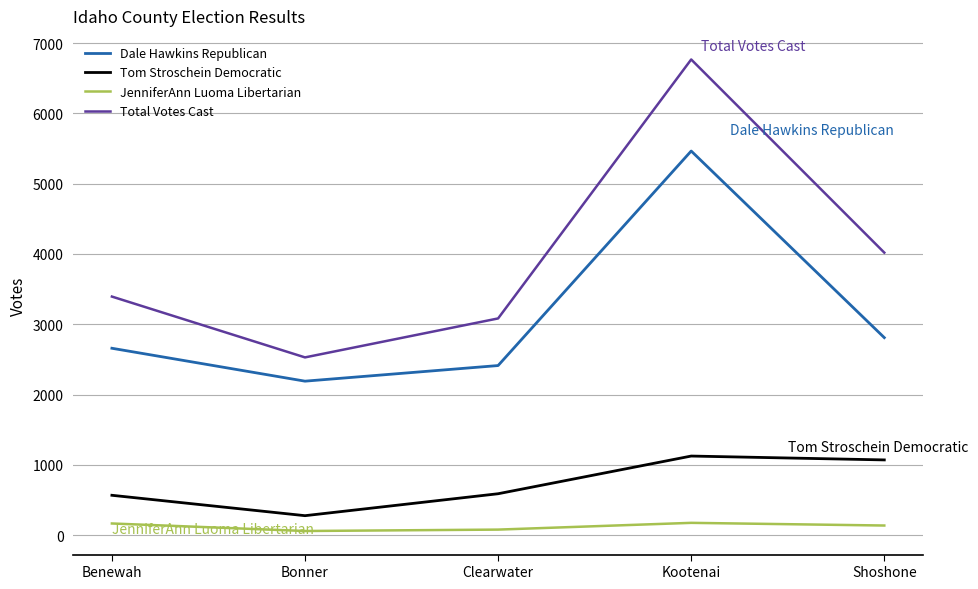

Which series has the largest total across all categories?

Total Votes Cast